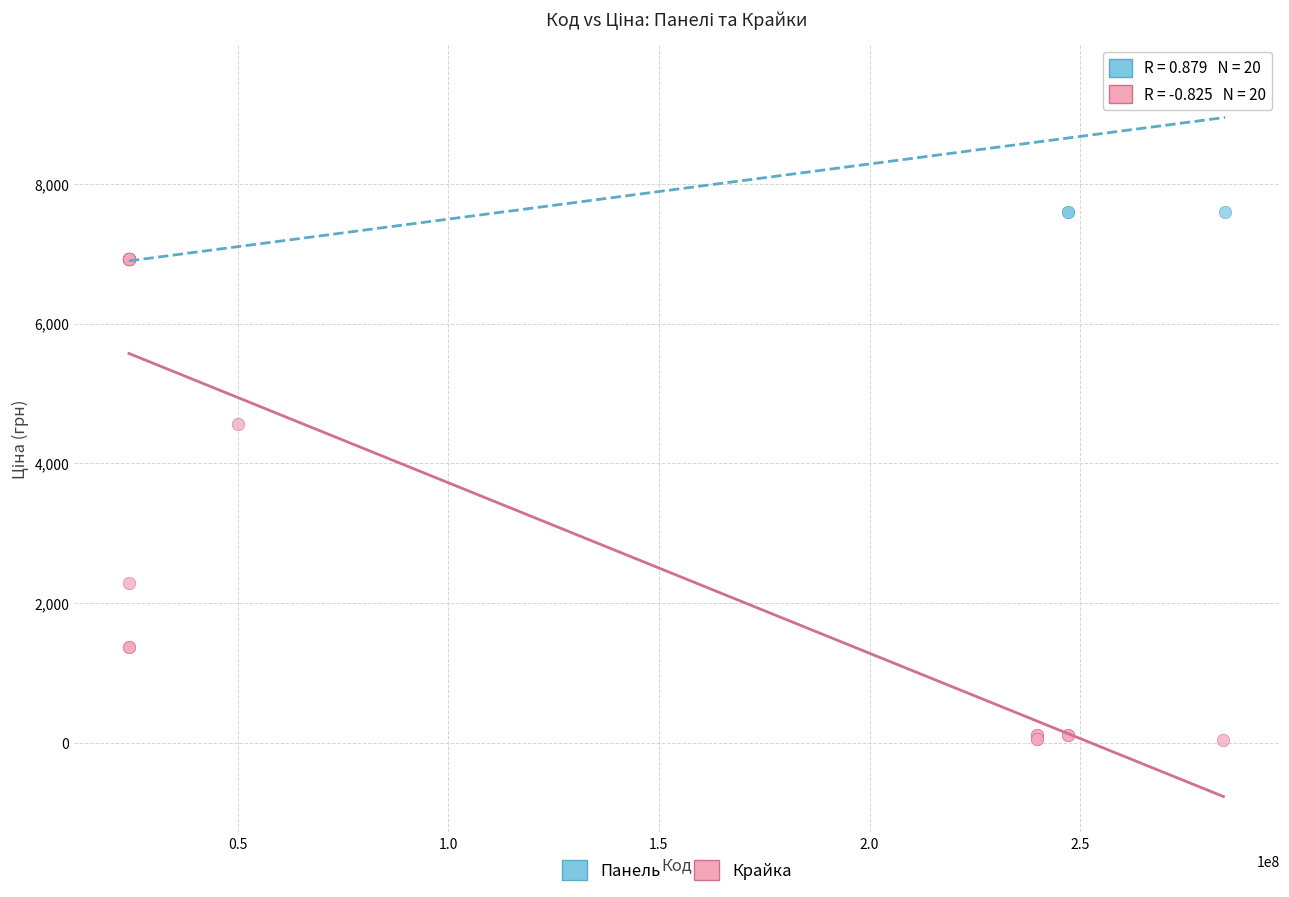

Which series contains the lowest Y value?

Крайка